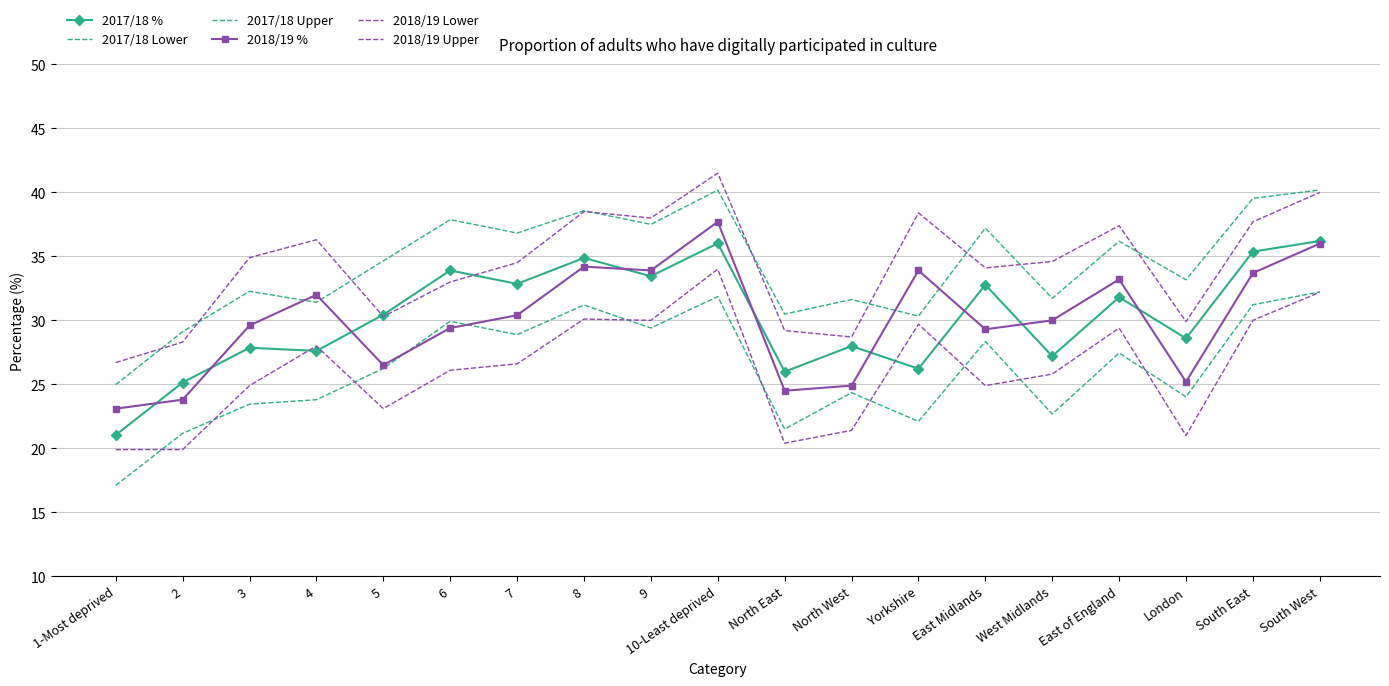

Reading right to left, what are all the values shown in this chart?

2017/18 %: 36.2	35.4	28.6	31.8	27.2	32.8	26.2	28.0	26.0	36.0	33.5	34.9	32.9	33.9	30.4	27.6	27.9	25.1	21.0
2017/18 Lower: 32.2	31.2	24.0	27.4	22.7	28.4	22.1	24.4	21.5	31.9	29.4	31.2	28.9	29.9	26.2	23.8	23.4	21.2	17.1
2017/18 Upper: 40.2	39.5	33.2	36.2	31.7	37.2	30.3	31.6	30.5	40.2	37.5	38.6	36.8	37.9	34.6	31.4	32.3	29.1	25.0
2018/19 %: 36.0	33.7	25.2	33.2	30.0	29.3	33.9	24.9	24.5	37.7	33.9	34.2	30.4	29.4	26.5	32.0	29.6	23.8	23.1
2018/19 Lower: 32.2	30.0	21.0	29.4	25.8	24.9	29.7	21.4	20.4	34.0	30.0	30.1	26.6	26.1	23.1	28.0	24.9	19.9	19.9
2018/19 Upper: 40.0	37.7	29.9	37.4	34.6	34.1	38.4	28.7	29.2	41.5	38.0	38.5	34.5	33.0	30.3	36.3	34.9	28.3	26.7